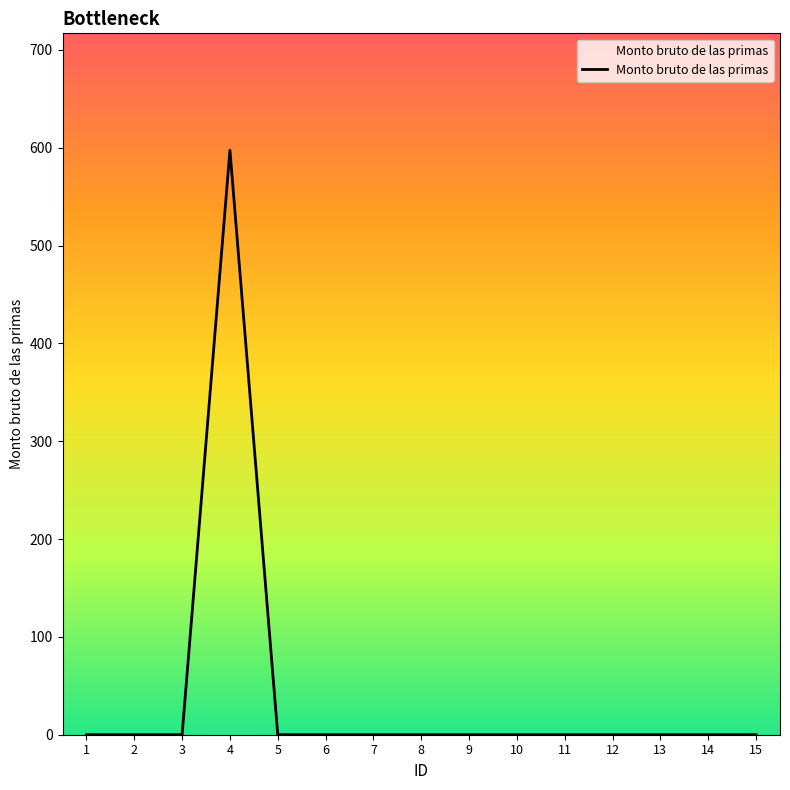

The chart shows a value of -400.0 at 15. True or false?

False